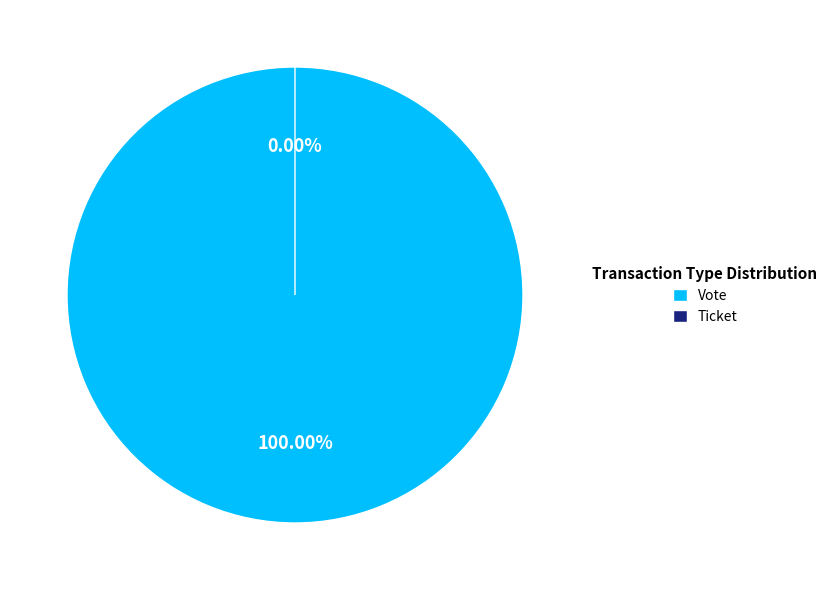

Is it true that Vote is 92% of the pie?

False